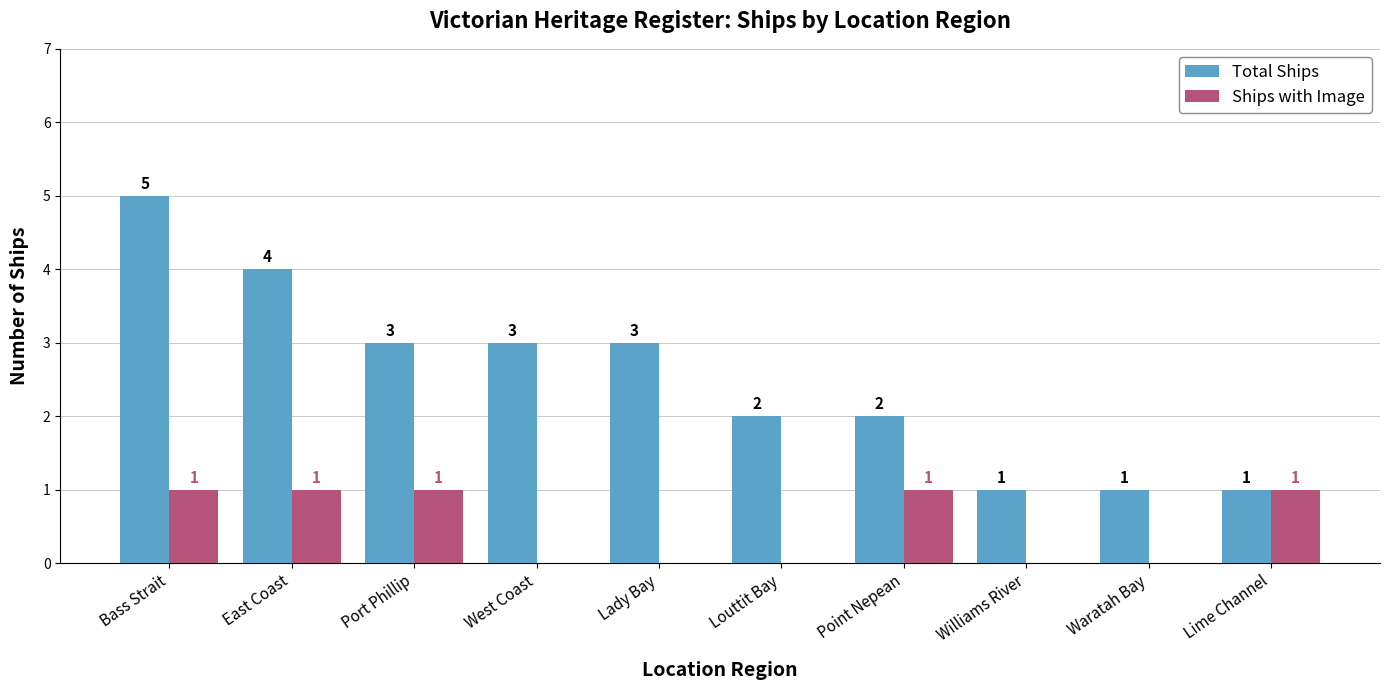

Count the number of categories in the chart.

10